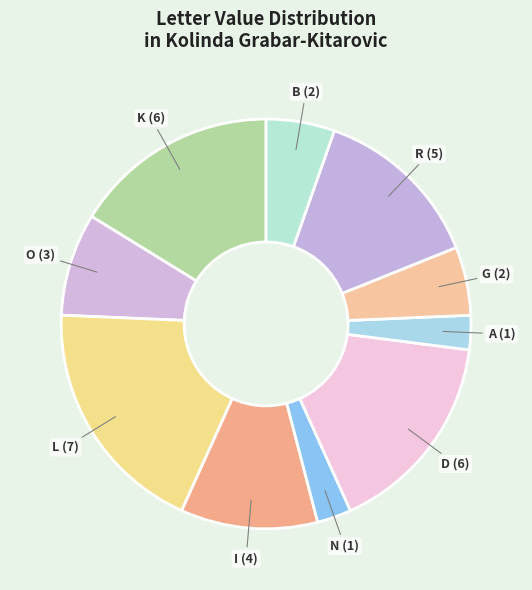

Combined, do D (6) and K (6) account for over 50%?

No